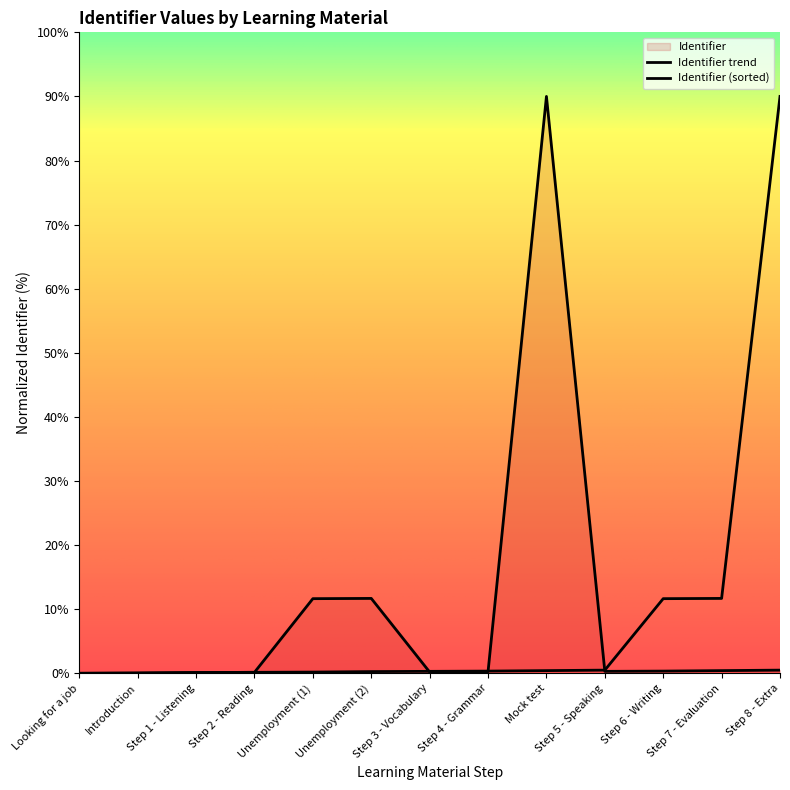

What is the label of the 3rd point from the left?

Step 1 - Listening